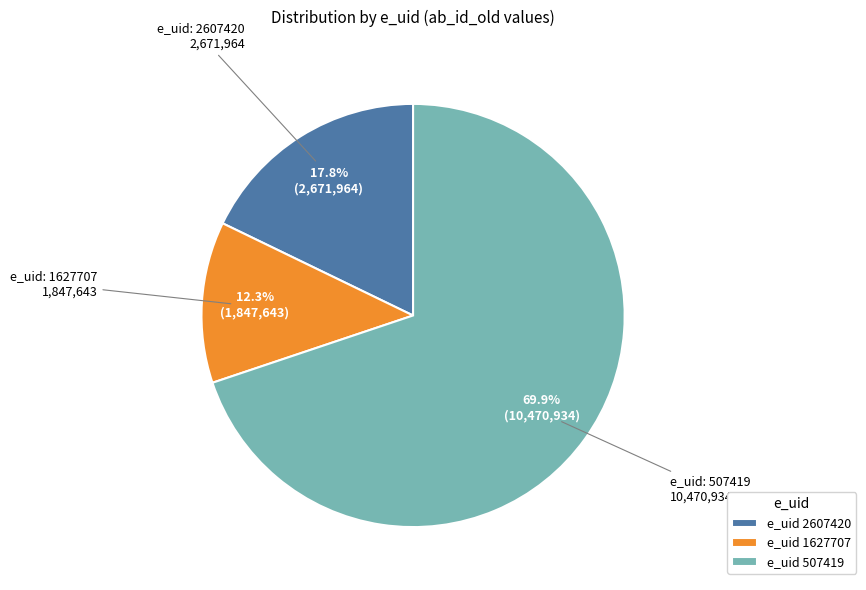

Combined, do e_uid 1627707 and e_uid 507419 account for over 50%?

Yes